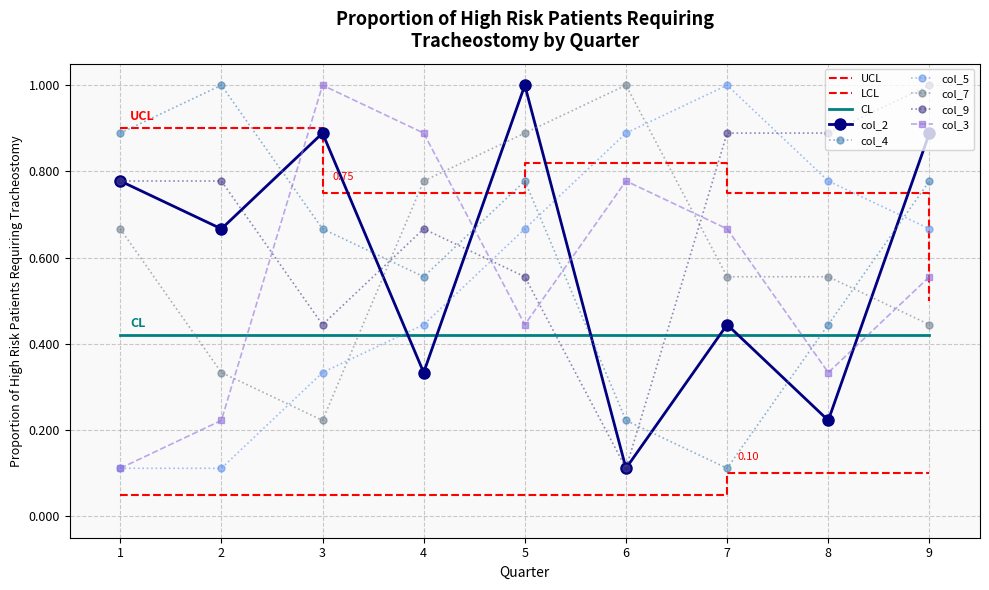

What is the difference between the second highest and second lowest values in the col_7 series?

0.6